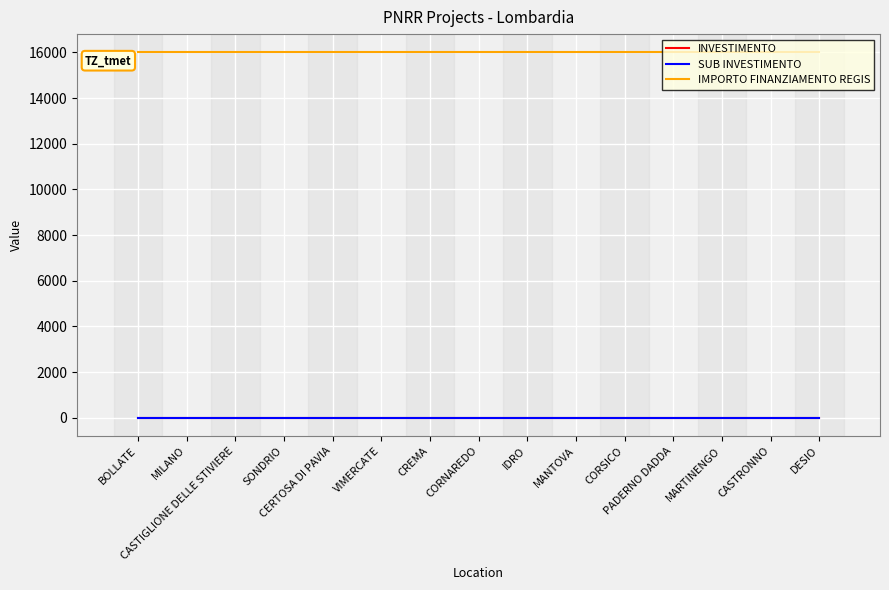

What position from the right is DESIO?

1